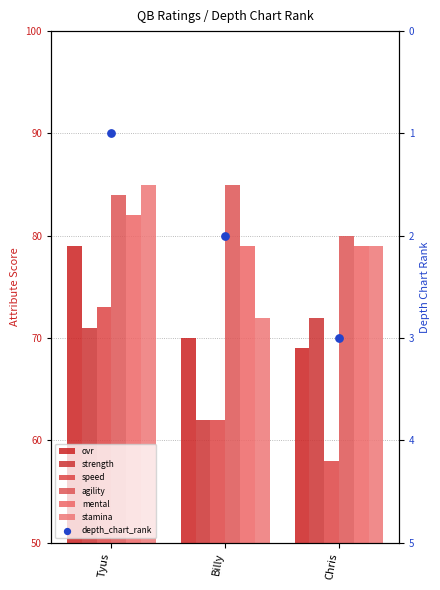

What is the total value across all series at Billy?

430